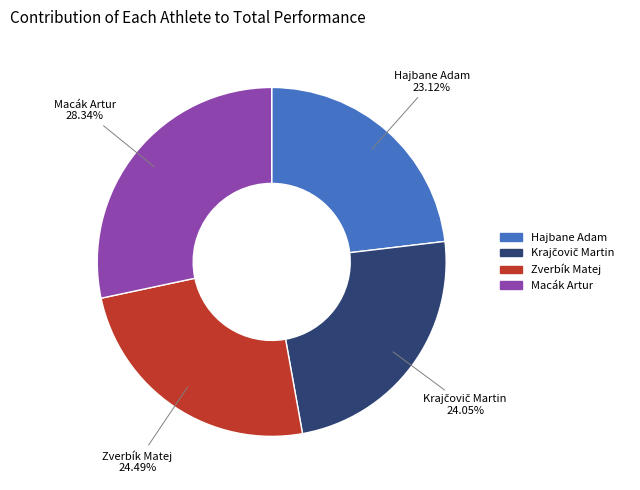

Is there a majority slice in this chart?

No